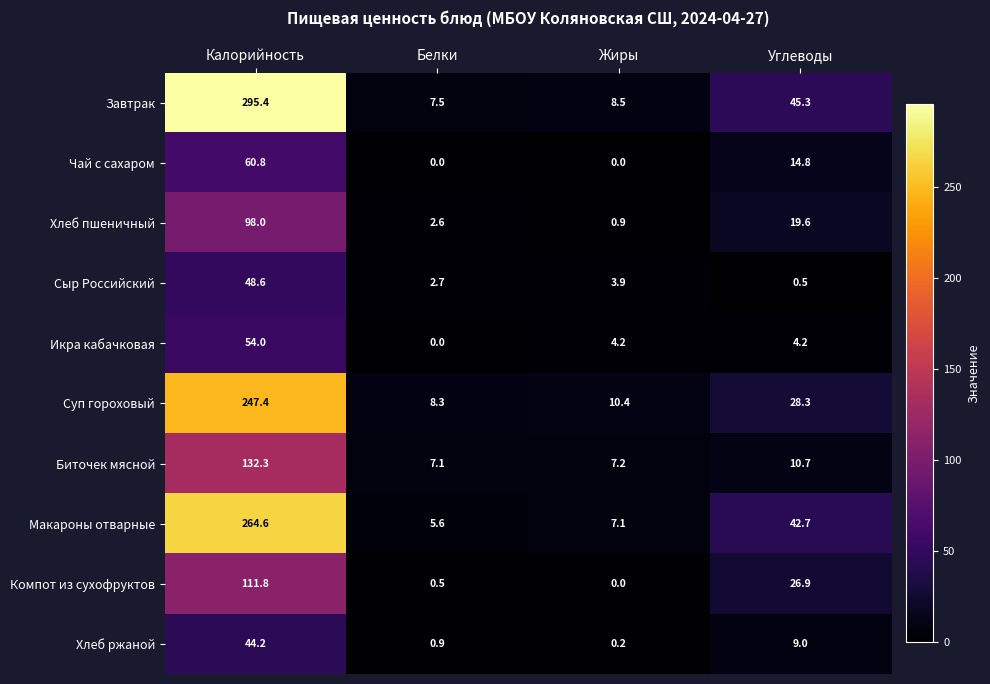

At which label is Хлеб пшеничный closest to 49?

Углеводы